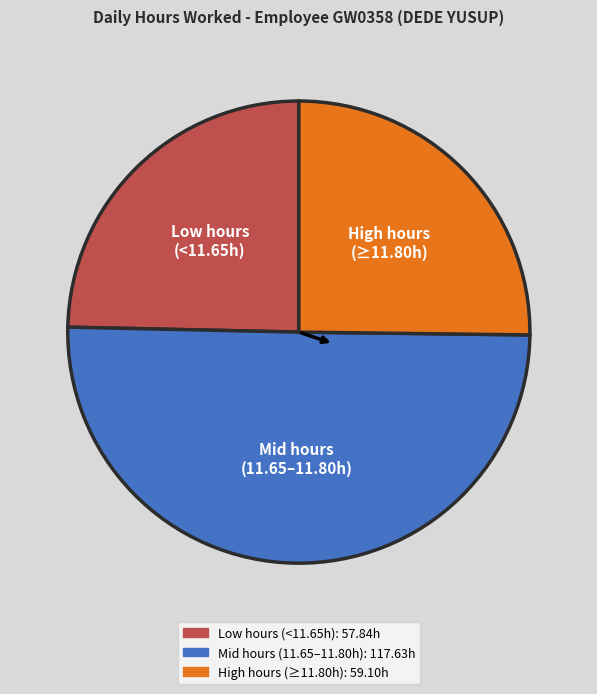

Rank the categories by value from highest to lowest.

Mid hours (11.65–11.80h), High hours (≥11.80h), Low hours (<11.65h)